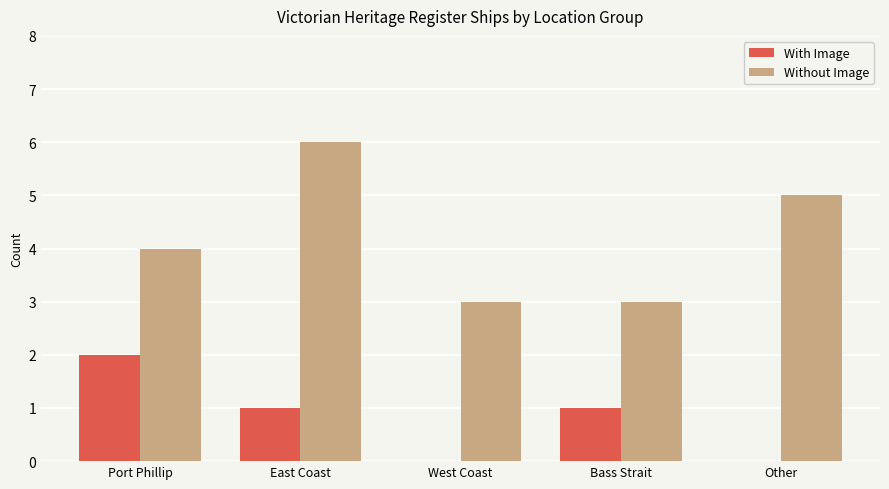

How many series are shown in this chart?

2